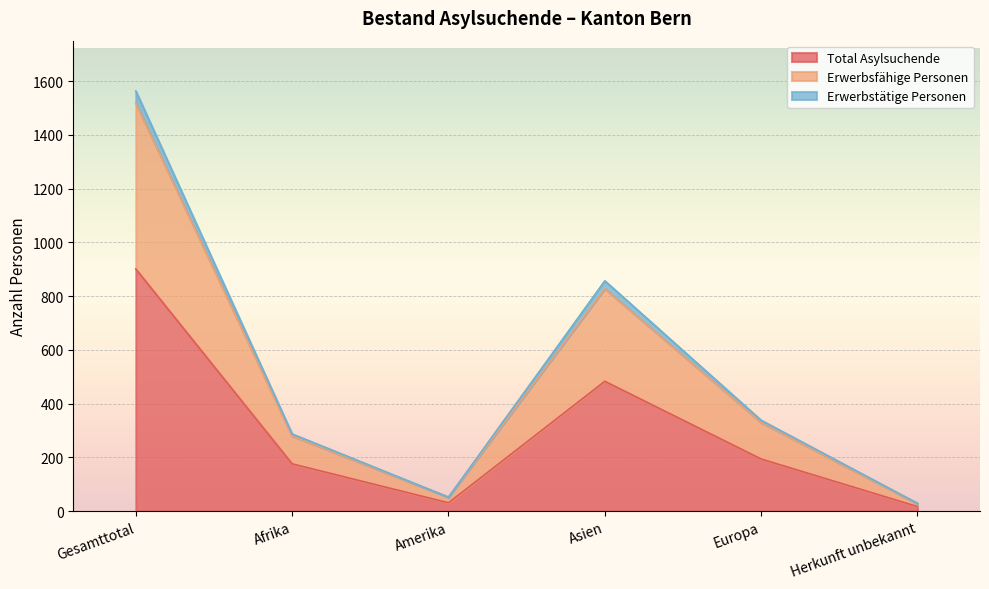

Is the value of Erwerbstätige Personen at Afrika greater than the value of Total Asylsuchende at Afrika?

Yes